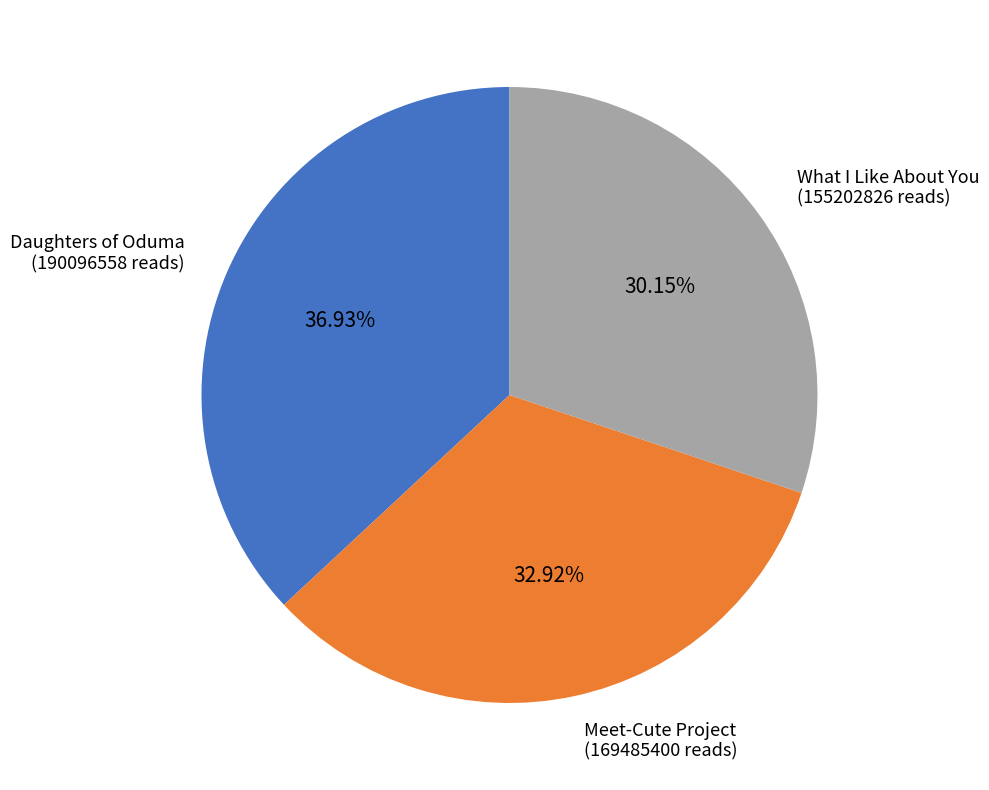

To the nearest percent, what is the combined percentage of Daughters of Oduma and Meet-Cute Project?

70%